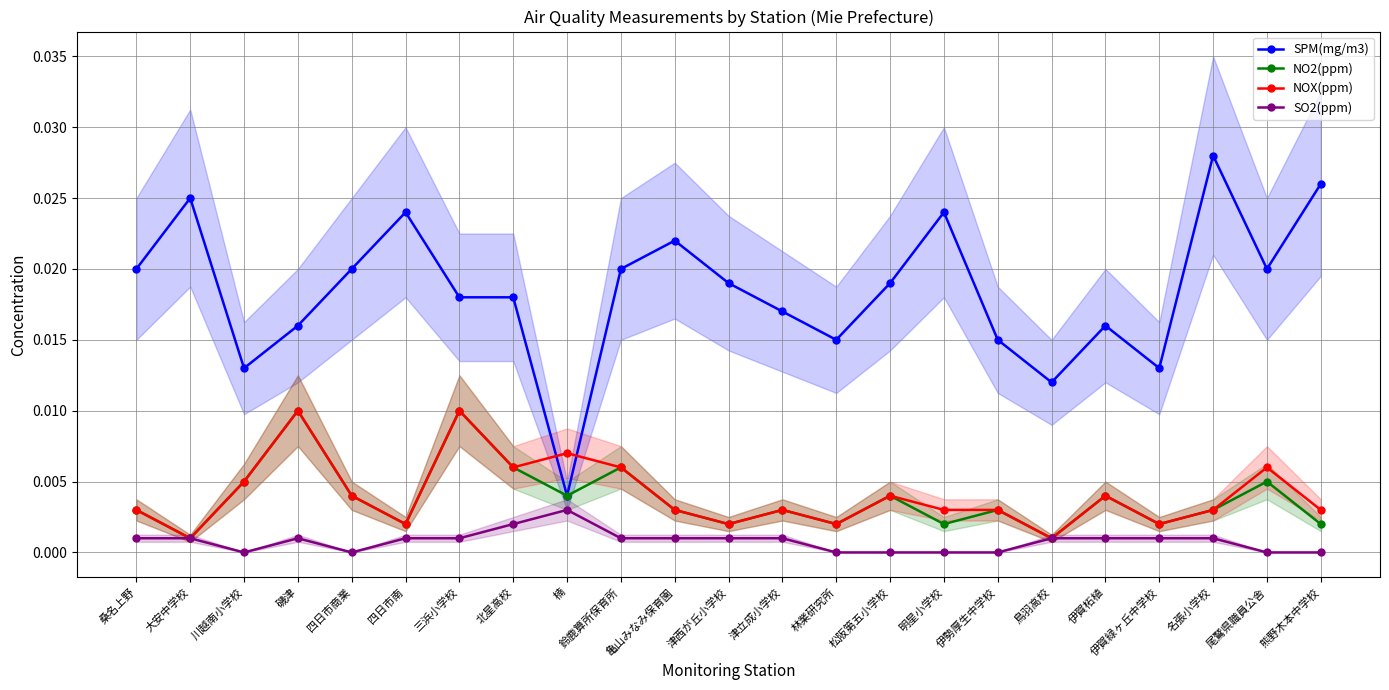

What is the sum of all NOX(ppm) values?

0.1